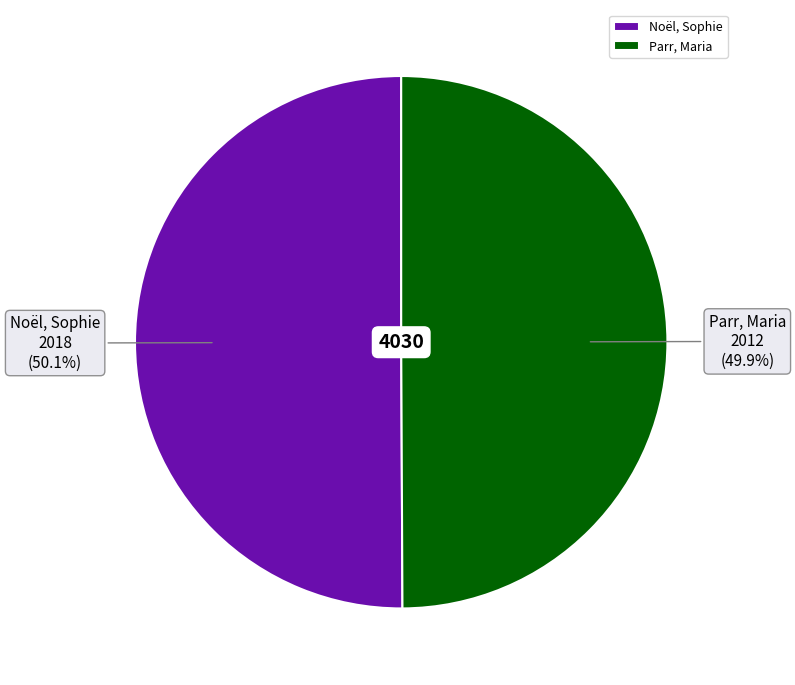

Does any single category account for the majority?

Yes